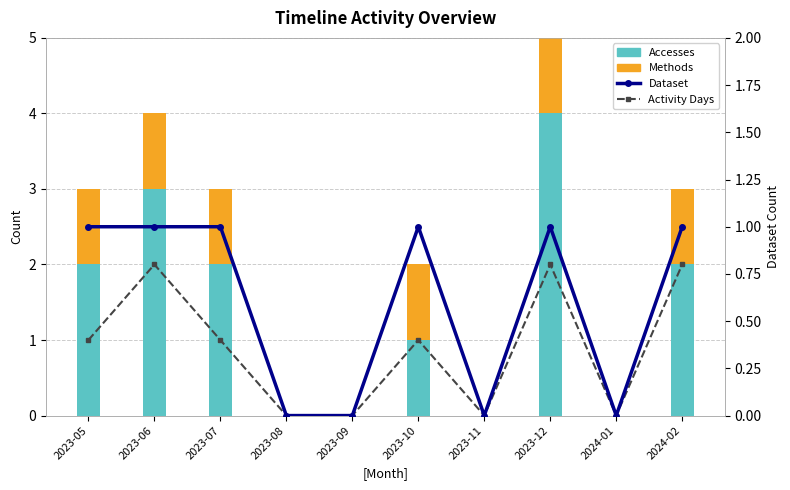

At how many categories does at least one series exceed 2?

2